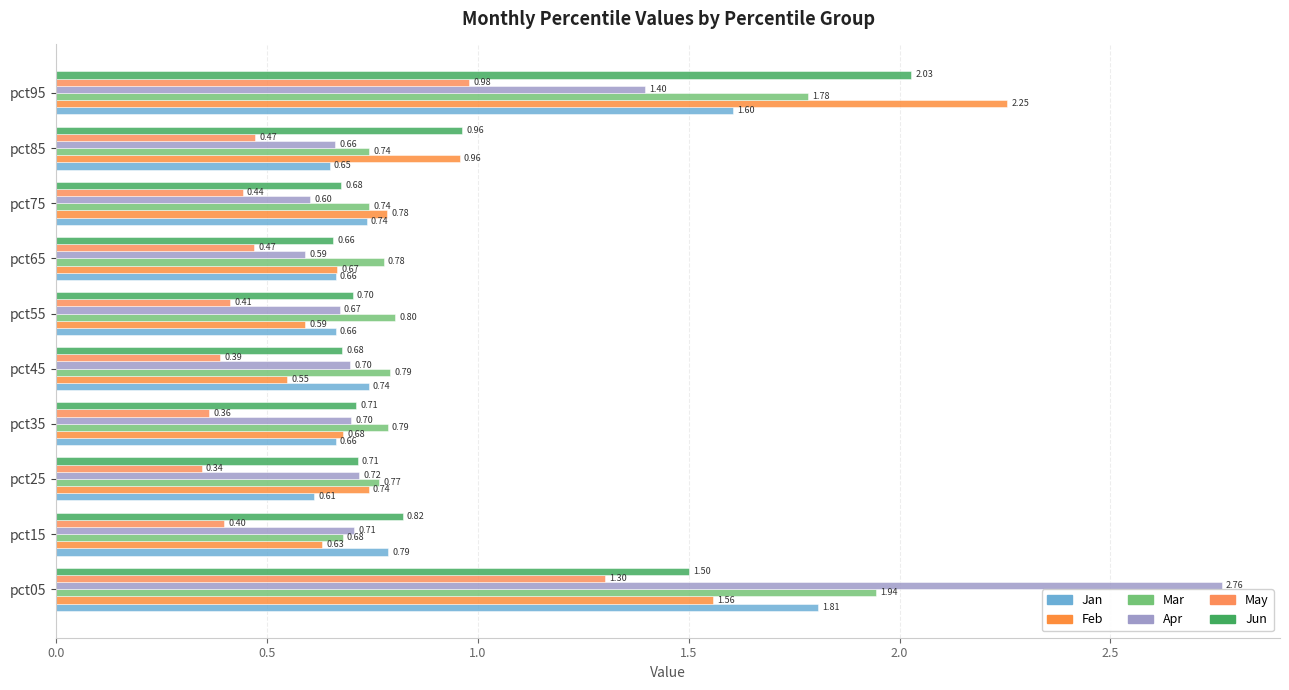

Which category has the lowest value in the Mar series?

pct15